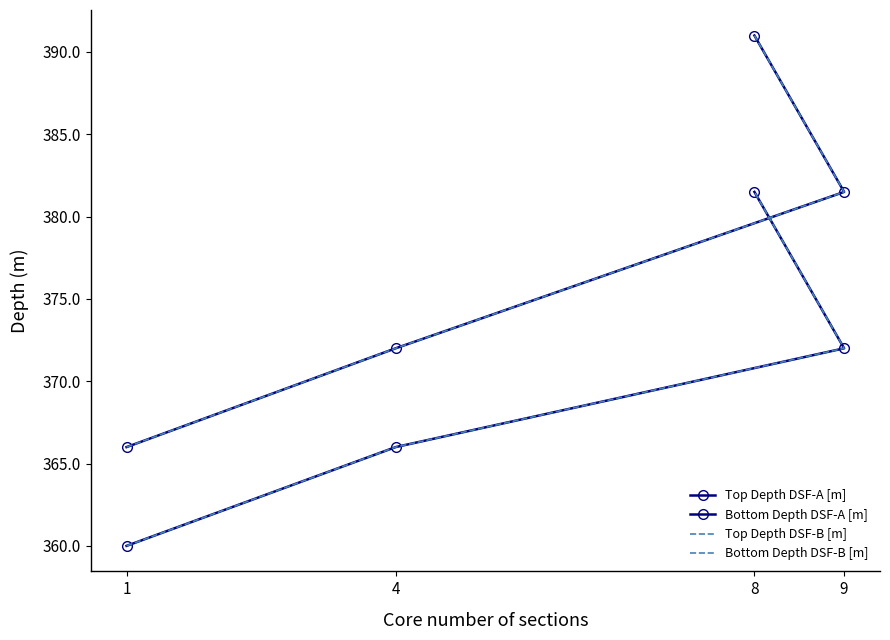

True or false: Top Depth DSF-B [m] has more than 0 points higher than both neighbors.

False